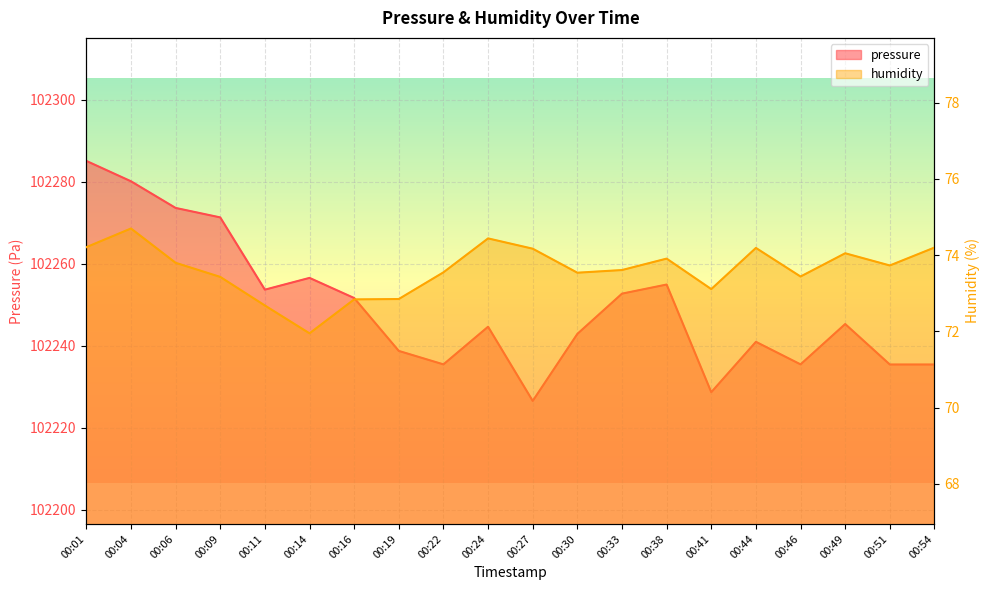

List the series in order of their overall mean, lowest first.

humidity, pressure